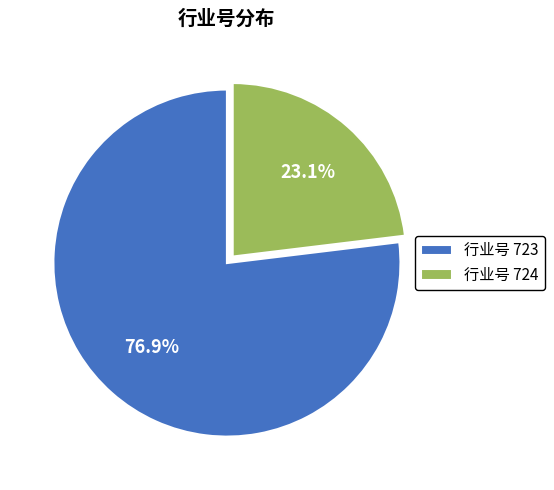

What is the largest slice in the pie chart?

行业号 723